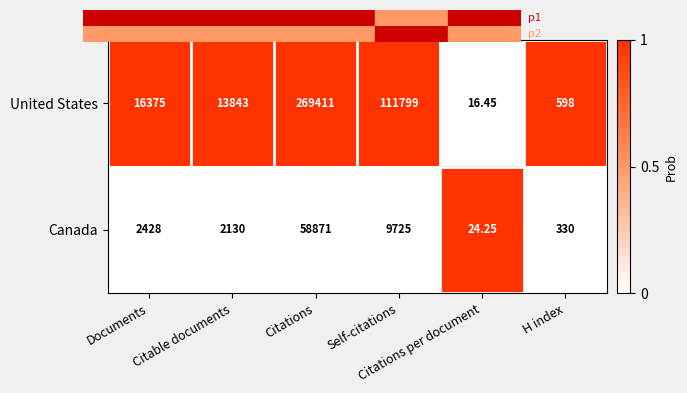

Which series has the largest range (max minus min)?

United States